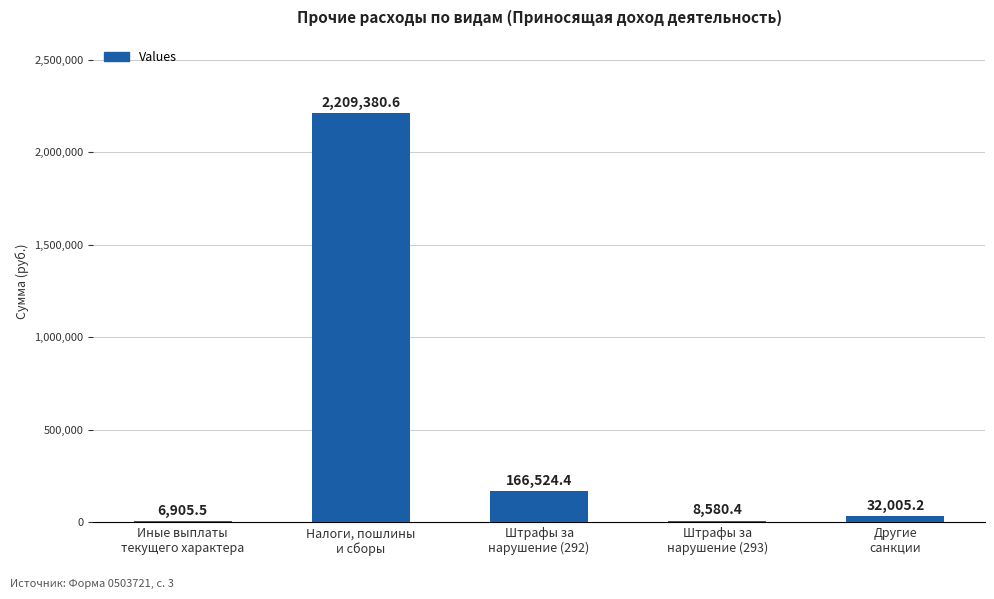

What is the greatest value displayed?

2209380.6